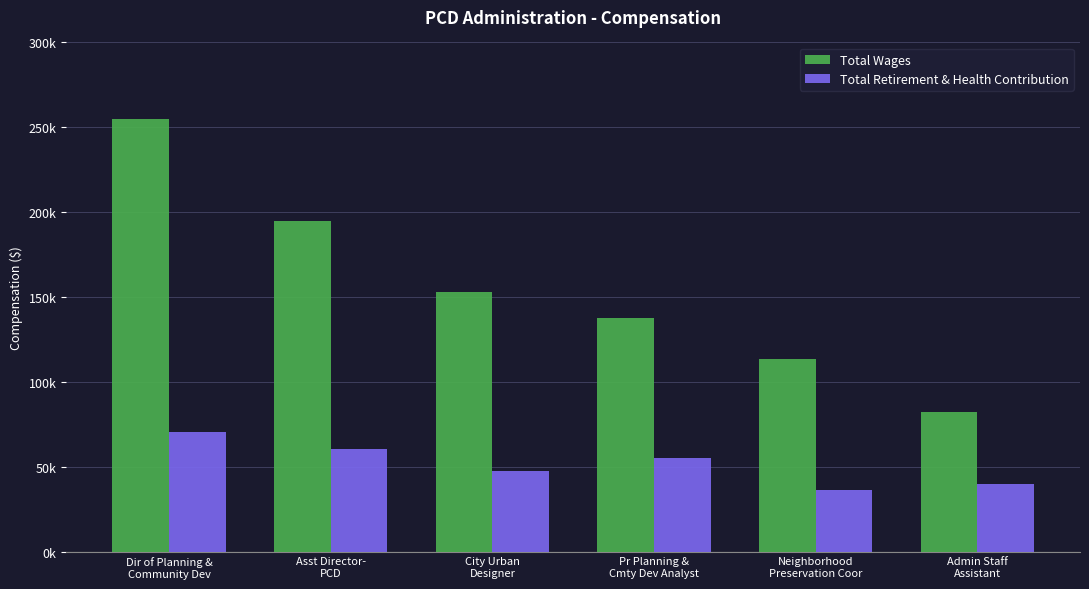

At which label does Total Retirement & Health Contribution first exceed 55351?

Dir of Planning &
Community Dev